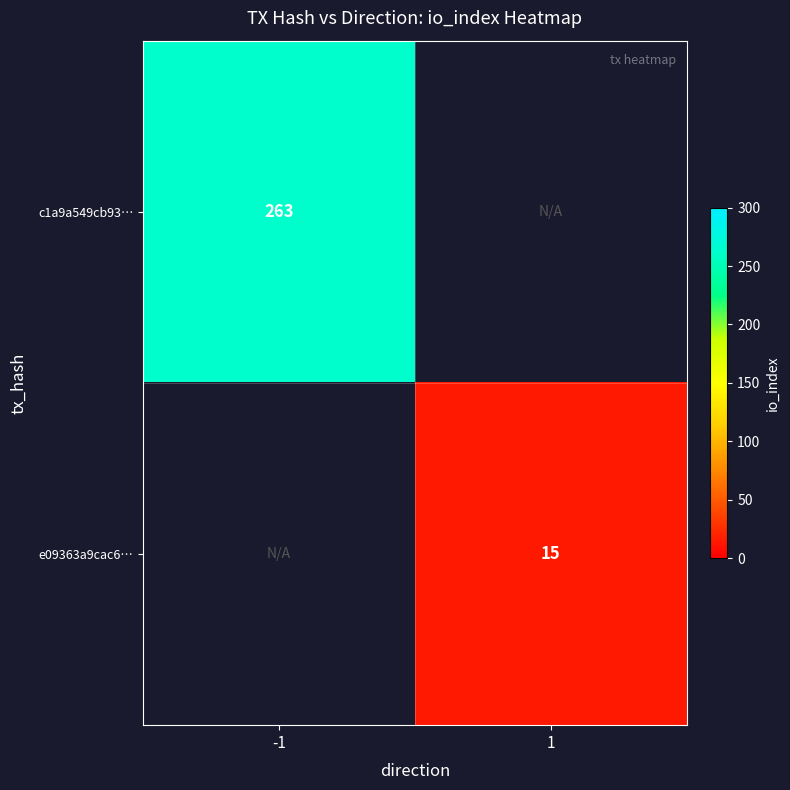

How many series are shown in this chart?

2